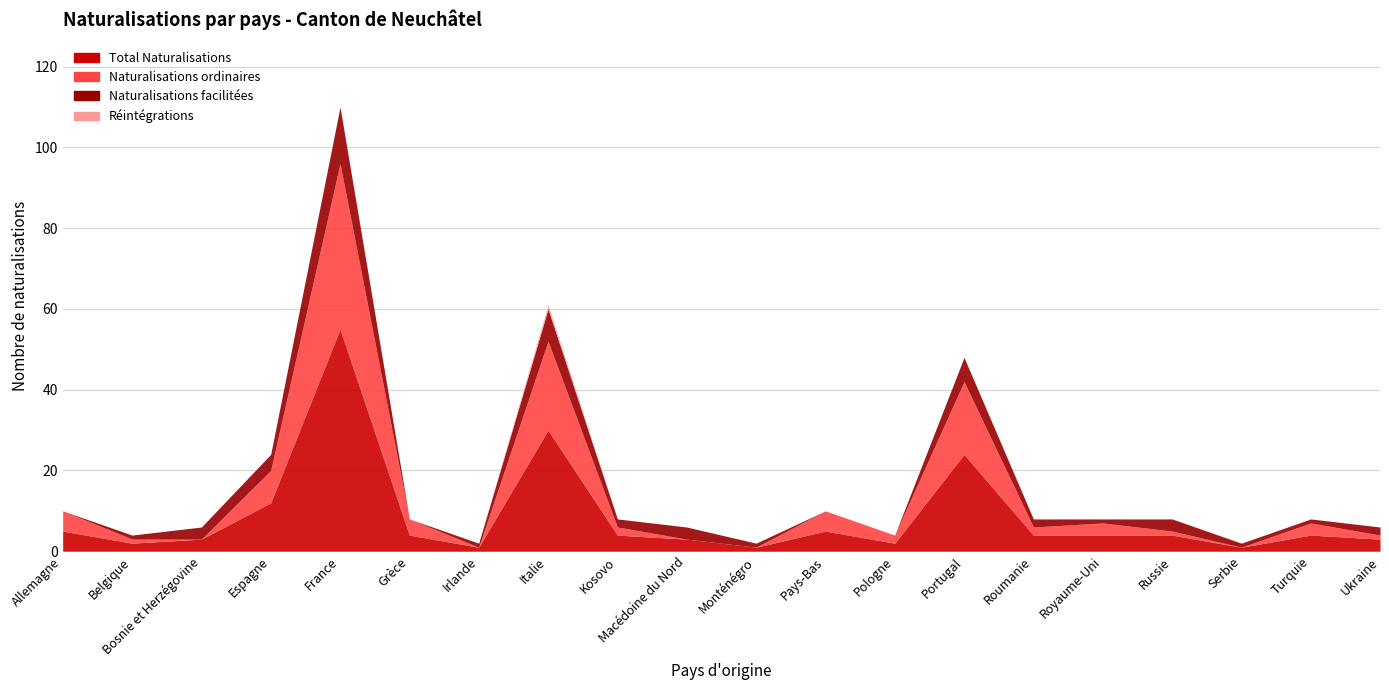

True or false: Total Naturalisations has more than 2 interior local peaks.

True